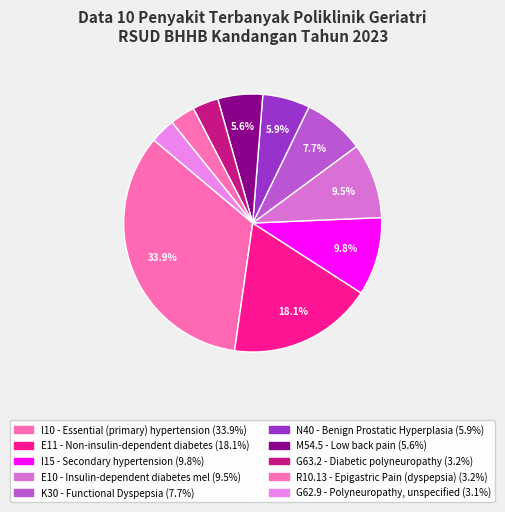

Does I15 - Secondary hypertension account for over 50% of the chart?

No